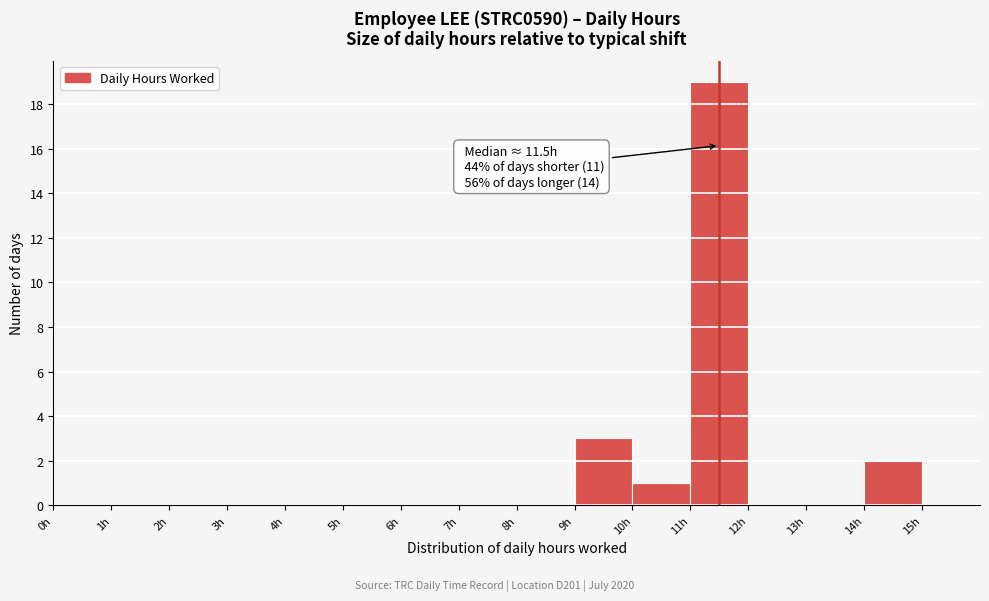

Over which range of the x-axis is the bar tallest?

11 to 12